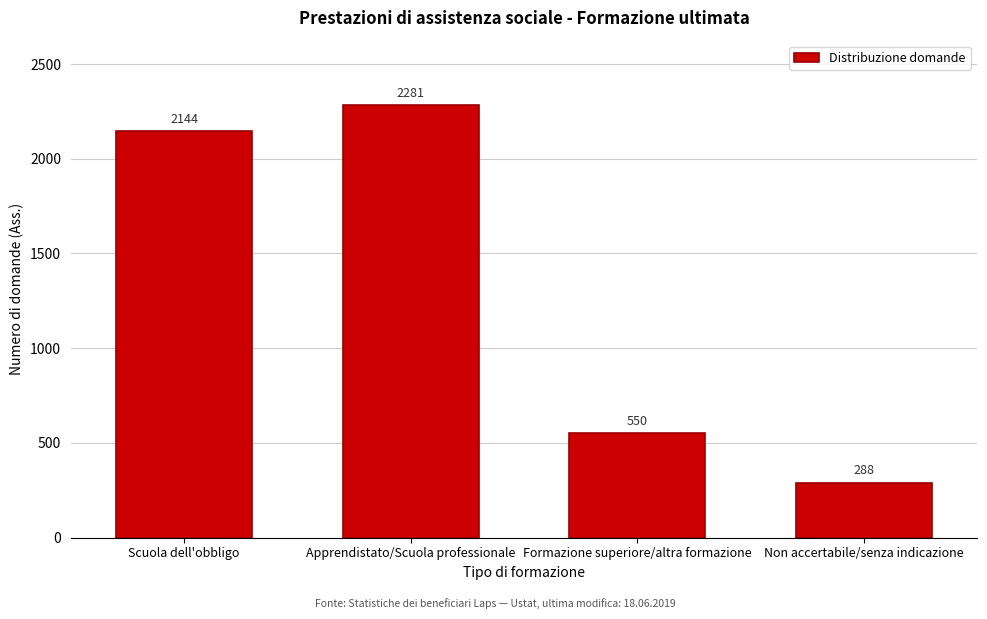

Reading right to left, list all the values displayed in this chart.

288	550	2281	2144